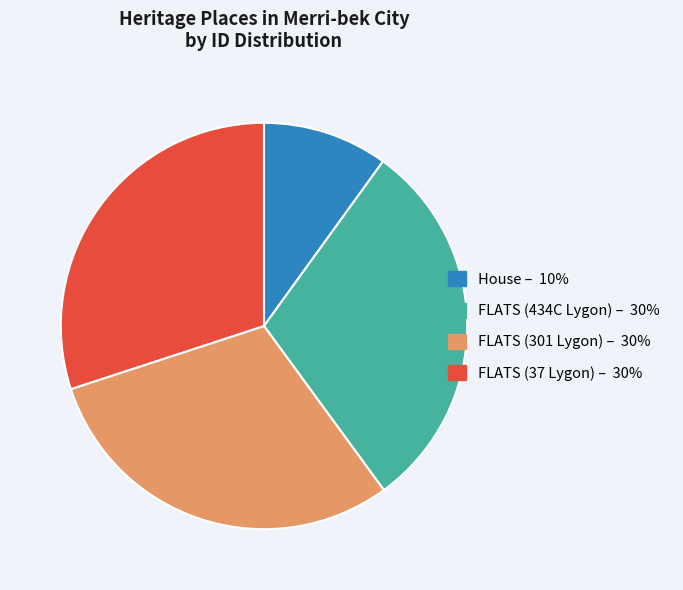

Do FLATS (434C Lygon) and FLATS (37 Lygon) together represent more than half of the pie?

Yes